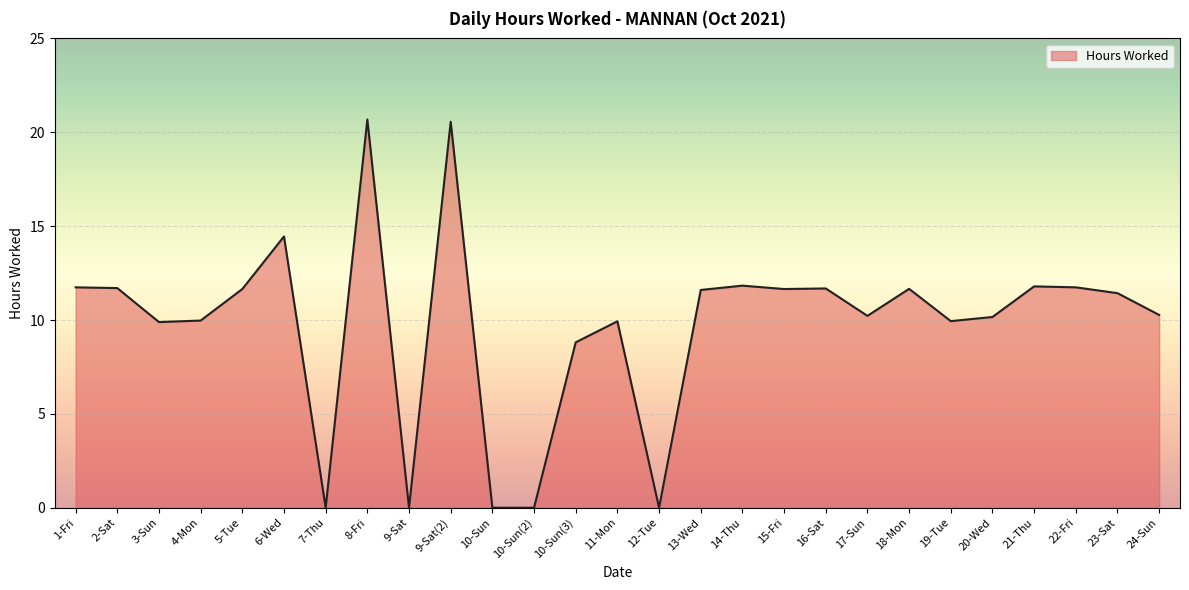

Approximately how many times larger is the value at 11-Mon compared to 2-Sat?

0.8